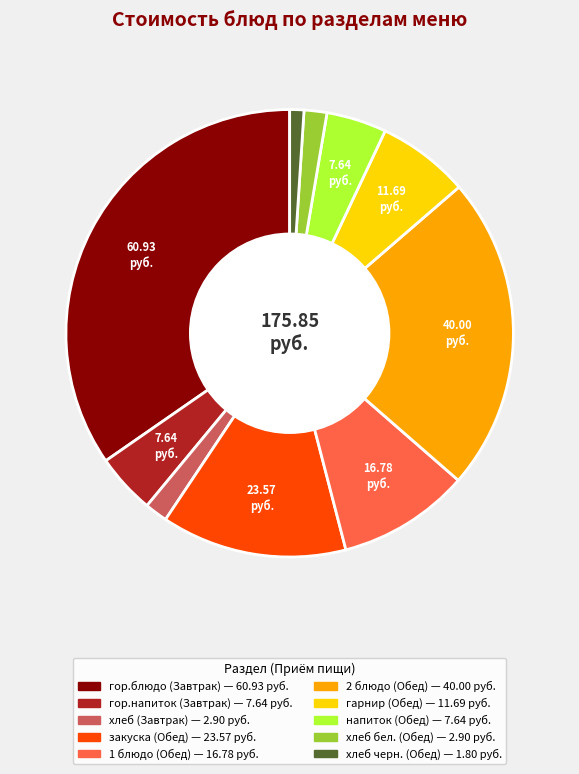

Between гор.блюдо (Завтрак) and хлеб черн. (Обед), which is larger?

гор.блюдо (Завтрак)